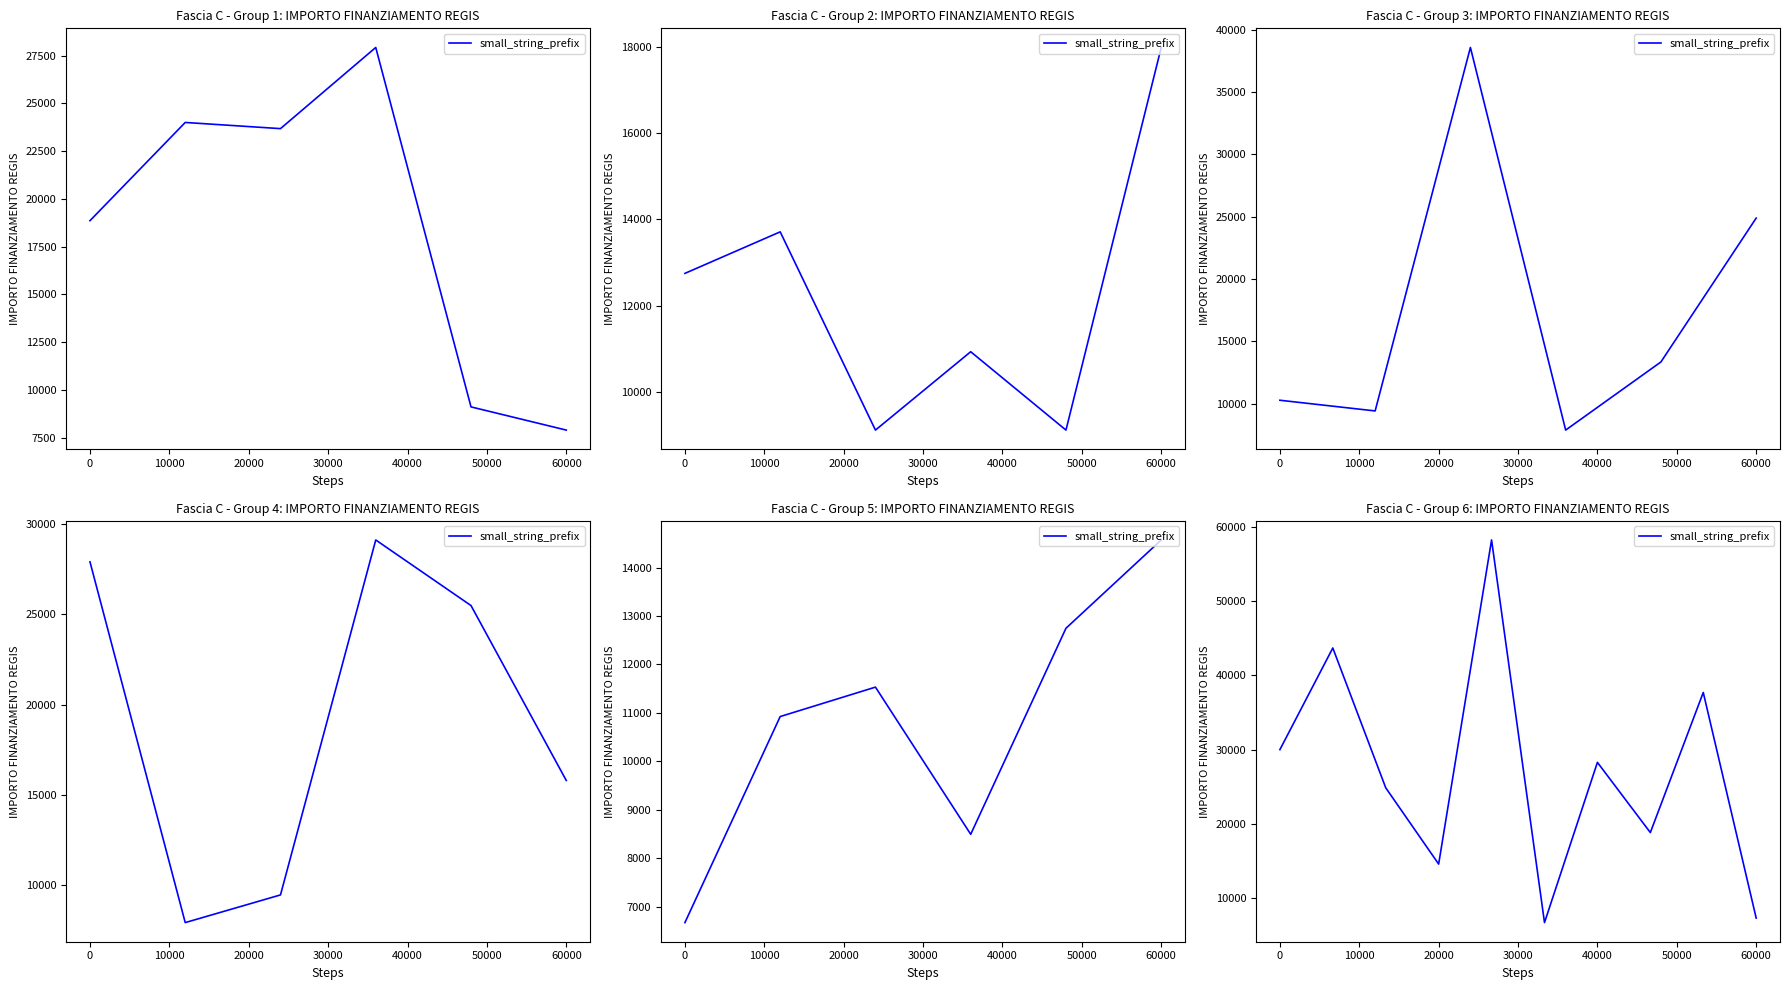

What is the difference between the maximum and second lowest values?

50988